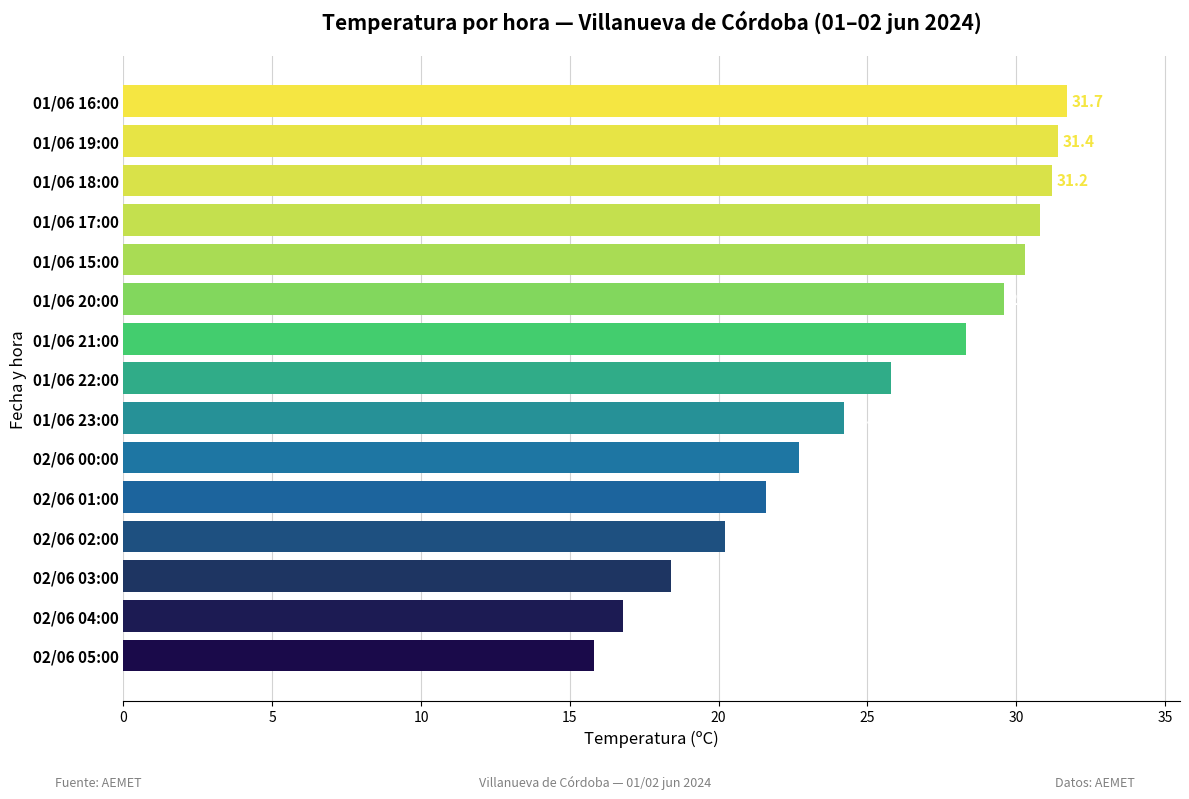

Count the number of values greater than 25.

8